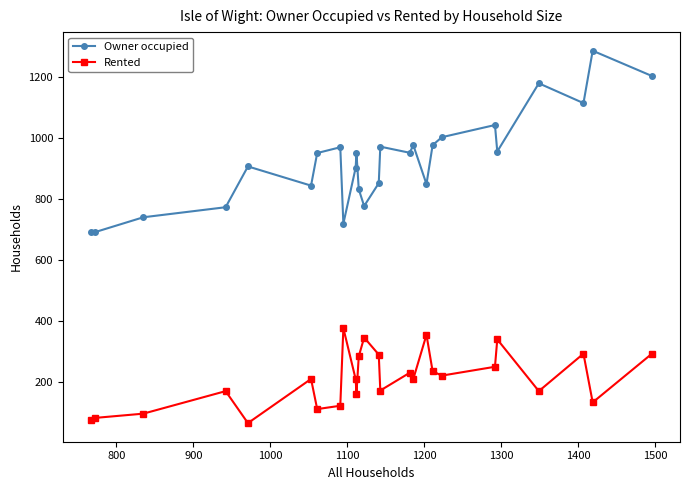

What is the lowest value of the Rented series?

64